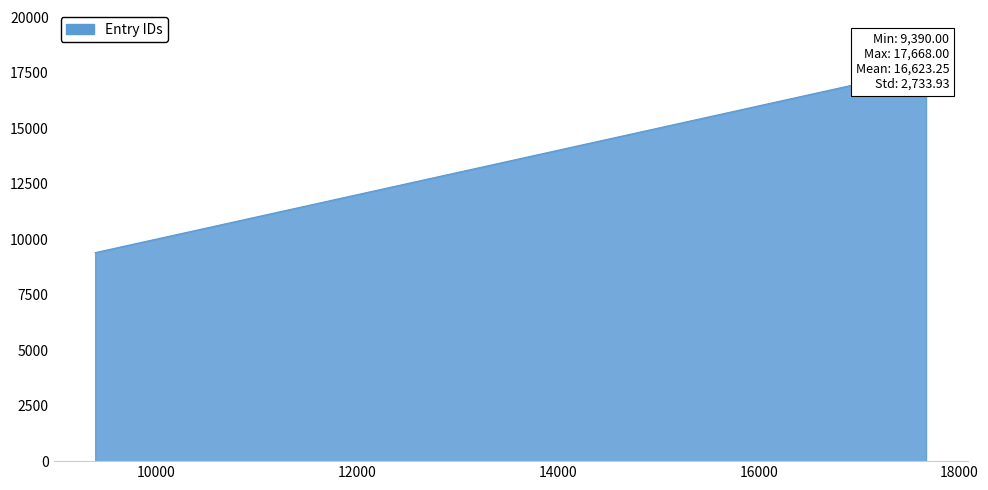

Which label corresponds to the smallest value in the chart?

9390